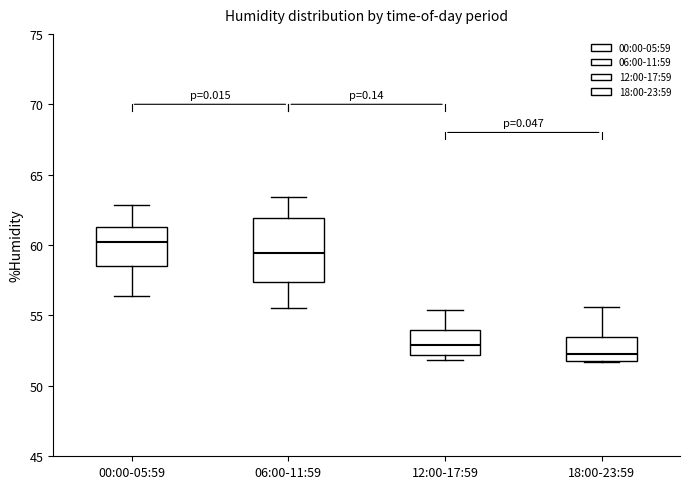

Which box's median line is the highest?

00:00-05:59